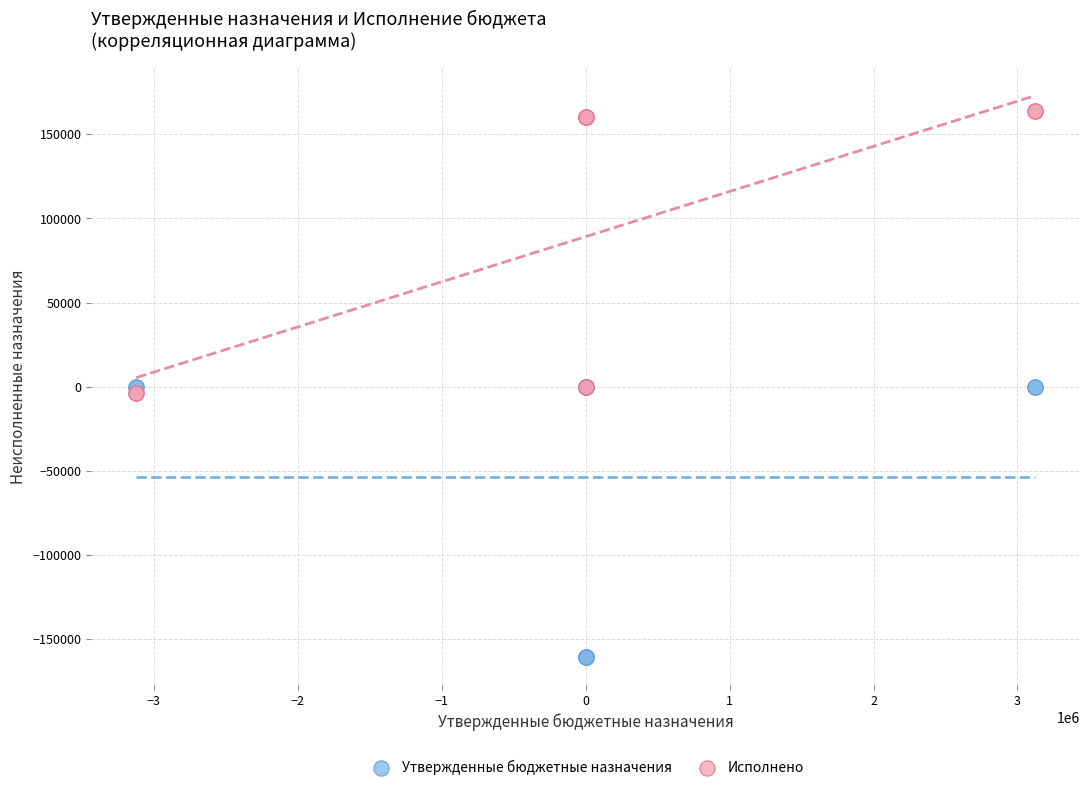

What are all the series names shown in the legend?

Утвержденные бюджетные назначения, Исполнено